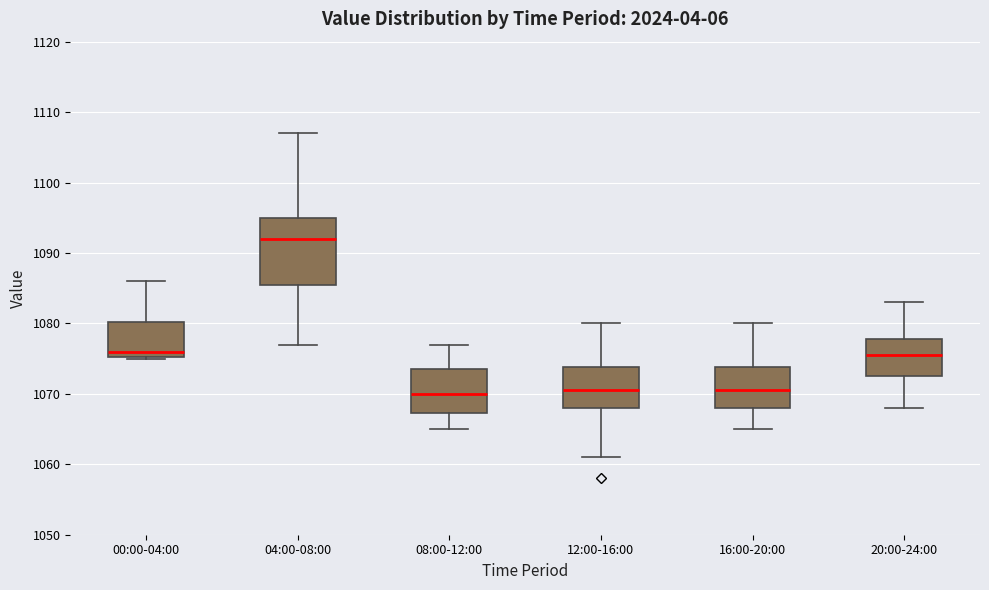

Where does the upper whisker of the box for 12:00-16:00 end on the y-axis? The values are not printed on the chart, so give them approximately, as read against the axis.

1080